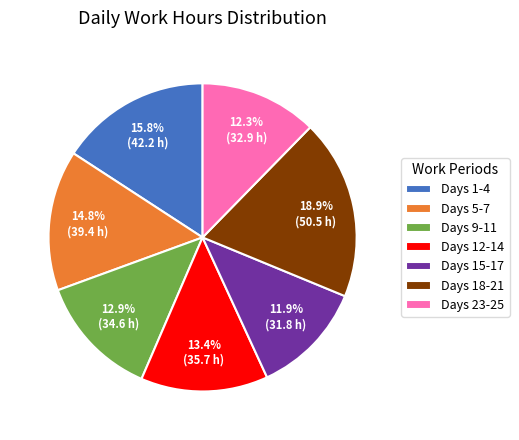

Count the number of slices in the pie.

7